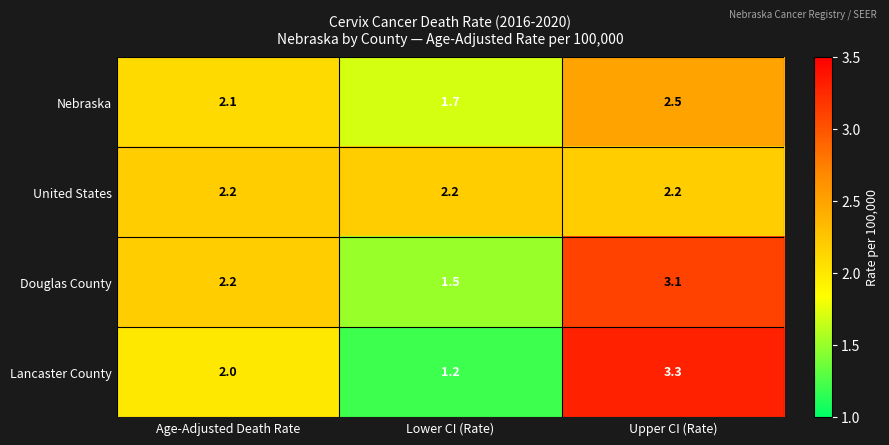

Reading left to right, list all the values displayed in this chart.

Nebraska: 2.1	1.7	2.5
United States: 2.2	2.2	2.2
Douglas County: 2.2	1.5	3.1
Lancaster County: 2.0	1.2	3.3